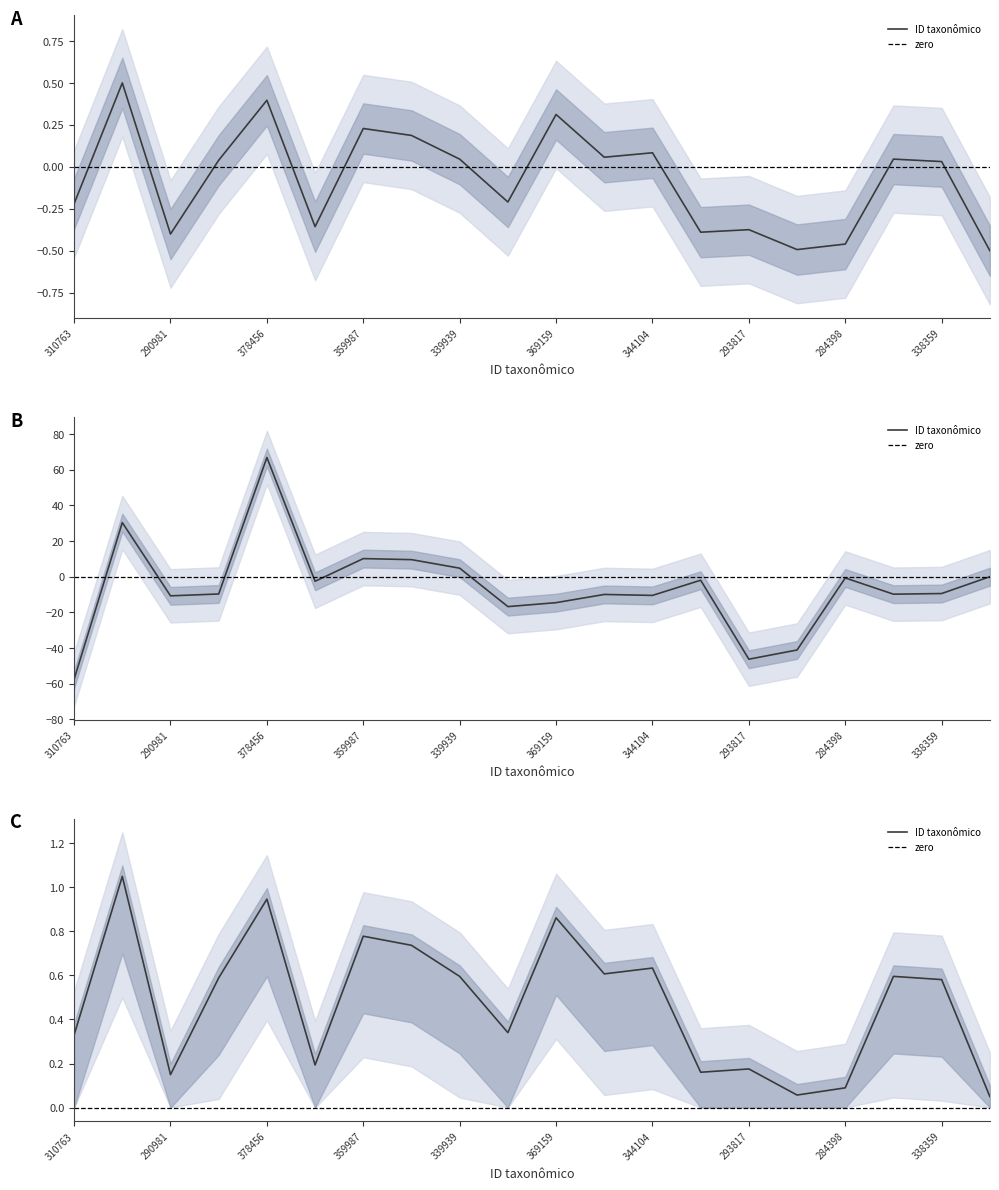

What is the label of the 3rd point from the left?

290981